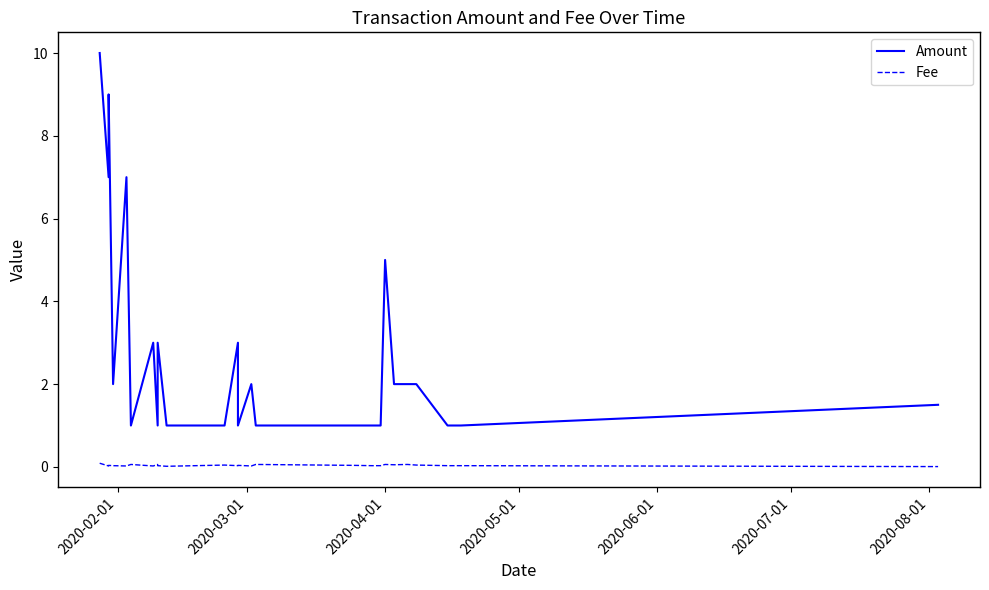

What is the sum of all Amount values?

69.5